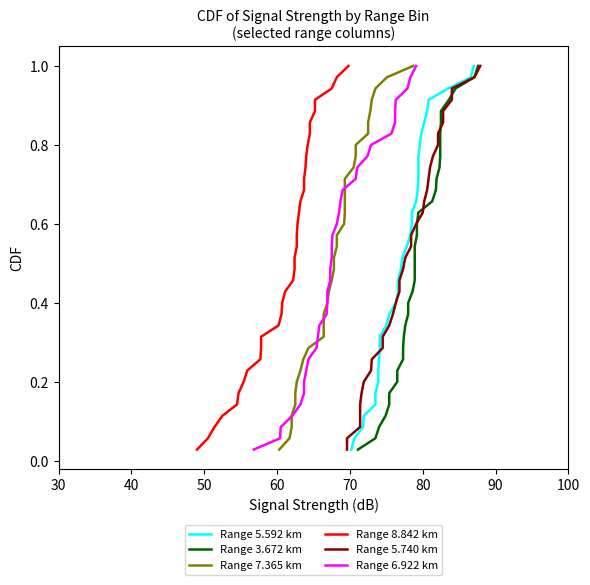

How many lines are shown in the chart?

6